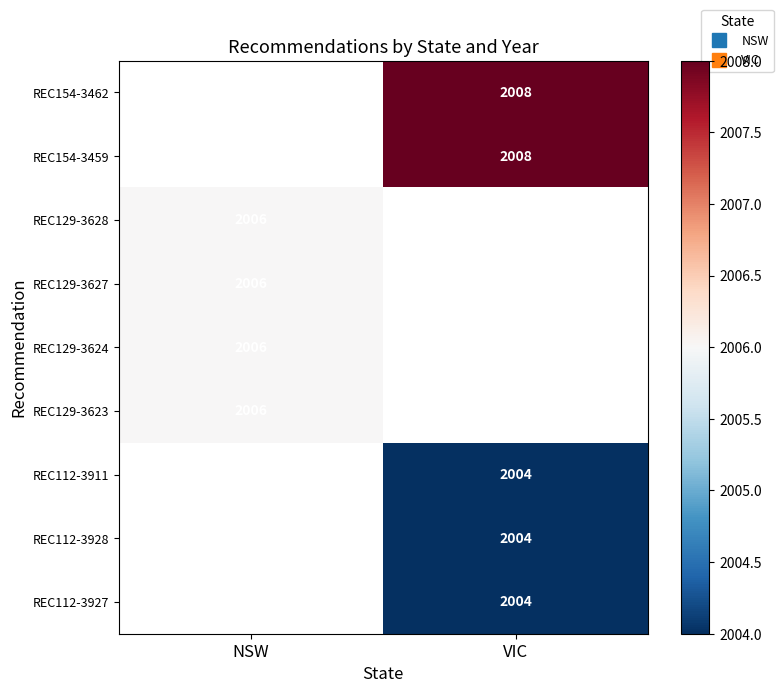

What is the smallest value displayed?

2004.0